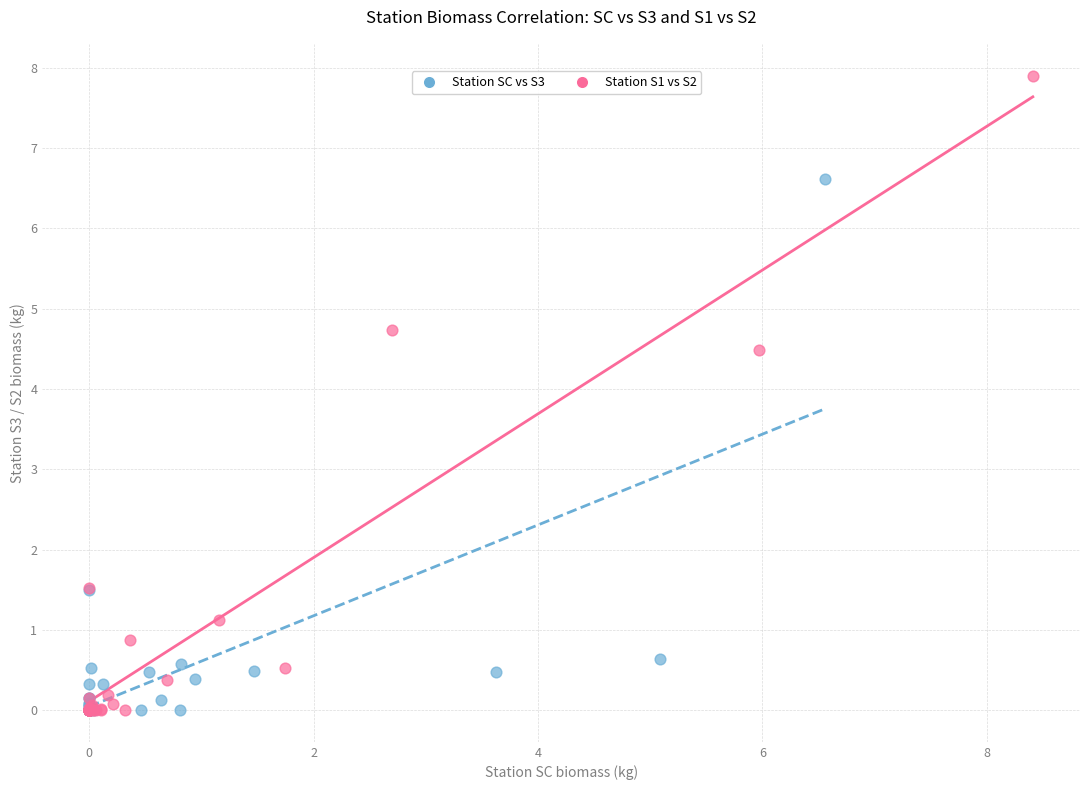

Which series contains the highest Y value?

Station S1 vs S2